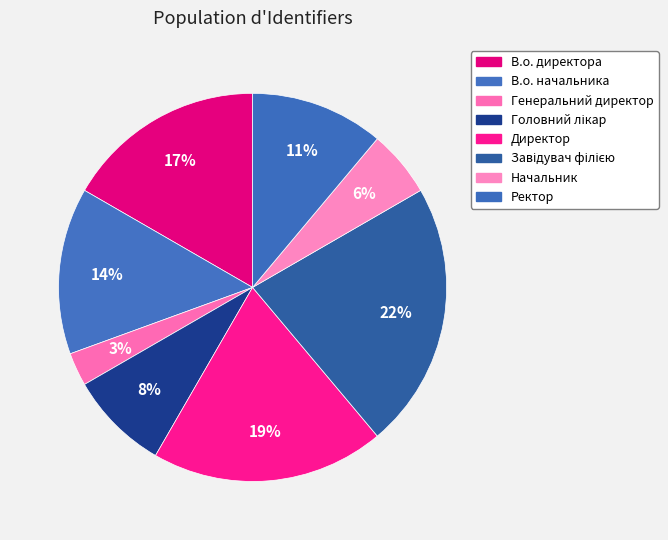

What is the smallest slice in the pie chart?

Генеральний директор